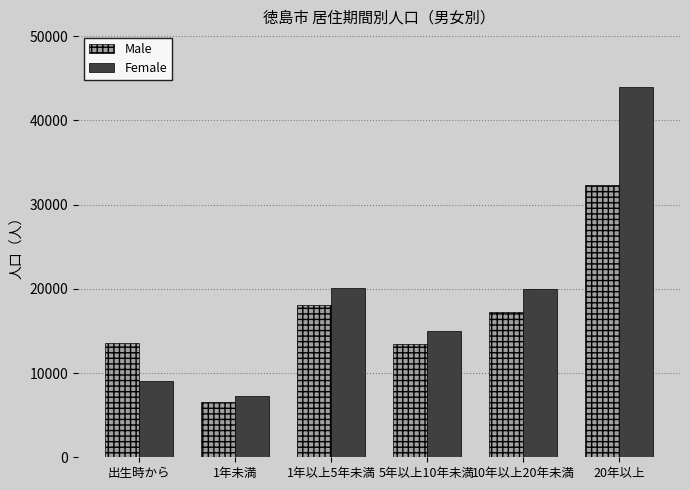

What is the label of the 1st bar from the right?

20年以上